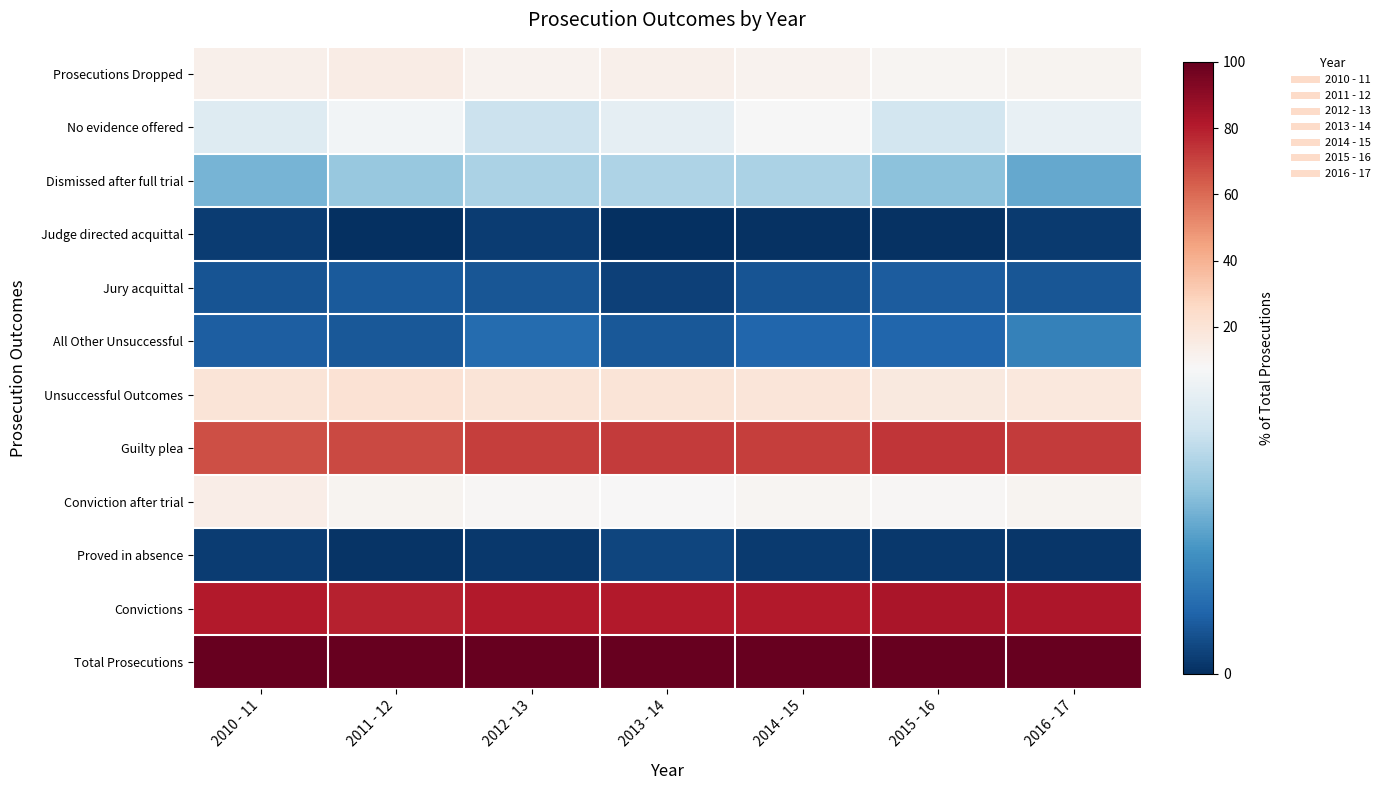

Which series has the widest spread of values?

Guilty plea